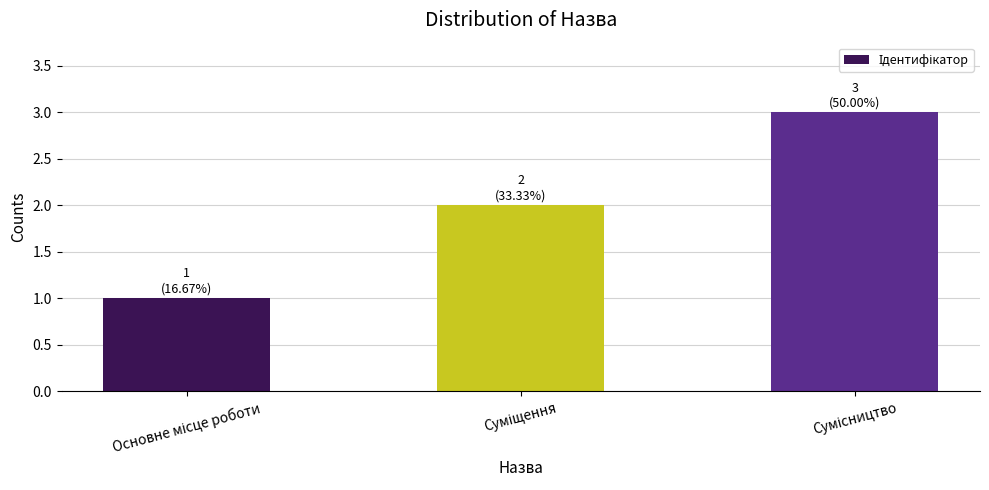

What is the greatest value displayed?

3